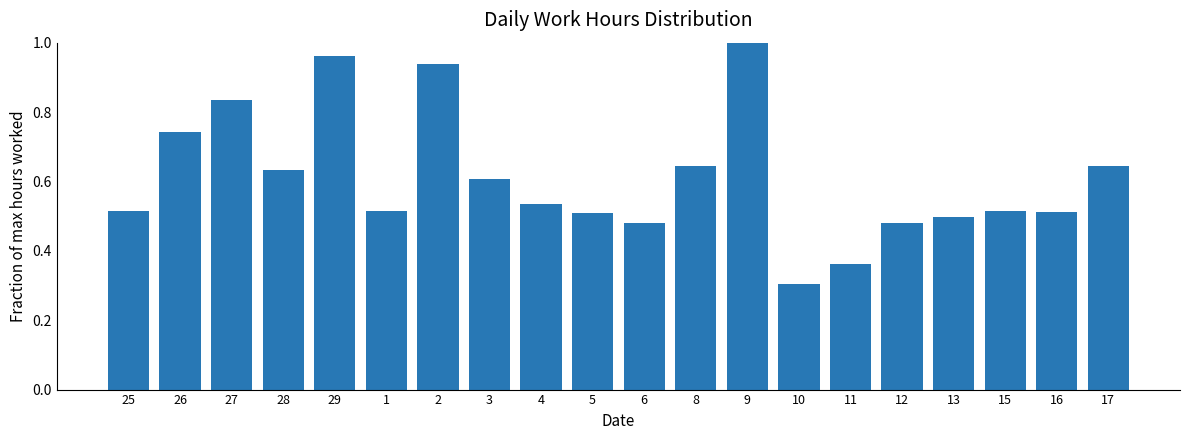

What is the change in value from 25 to 29?

+0.4